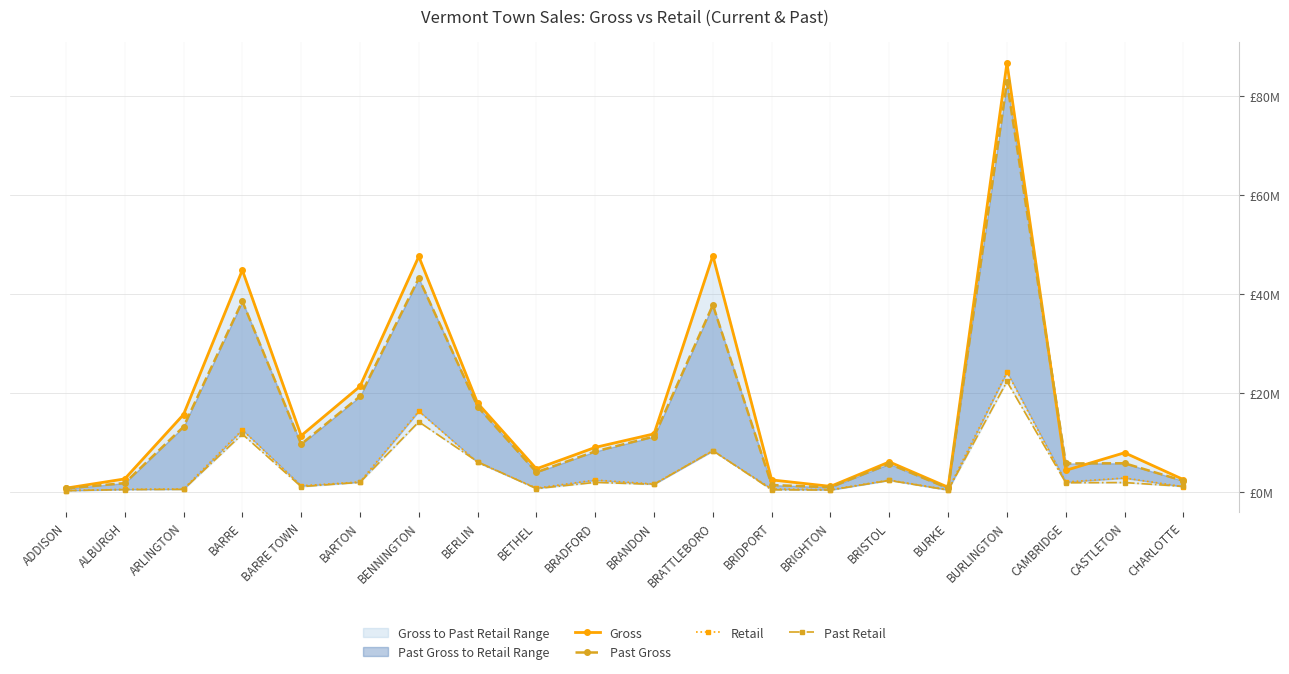

What is the total value across all series at BRISTOL?

16.5